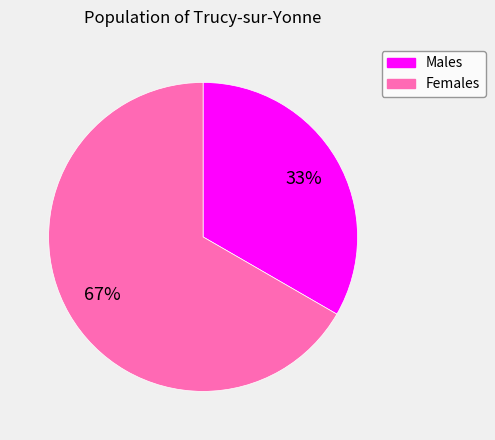

Is there any slice that represents more than half of the pie?

Yes